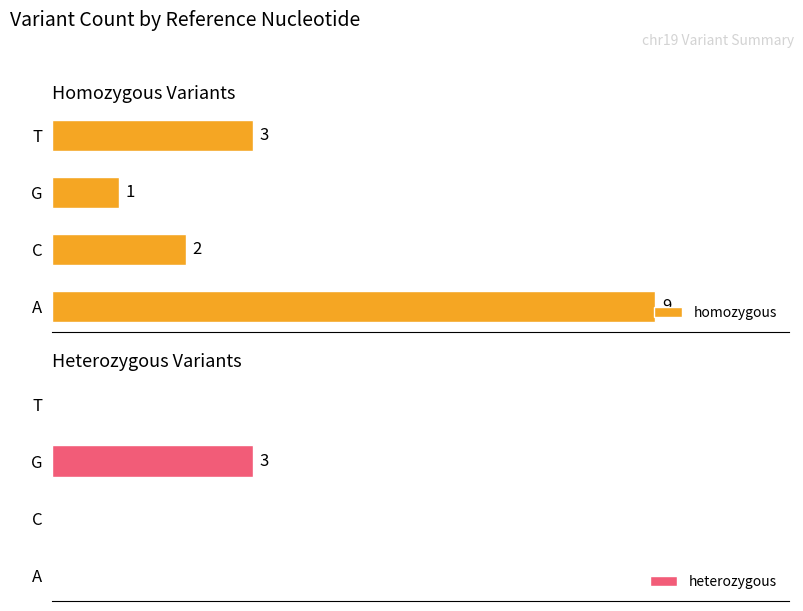

Rank the series at 4 from lowest to highest value.

homozygous, heterozygous